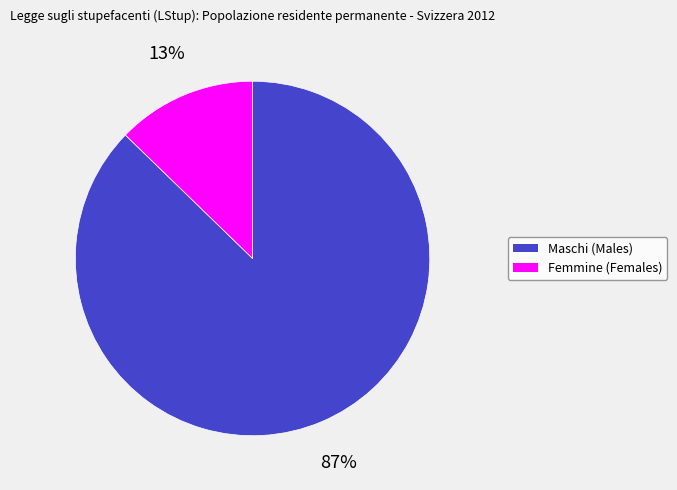

Is there a majority slice in this chart?

Yes